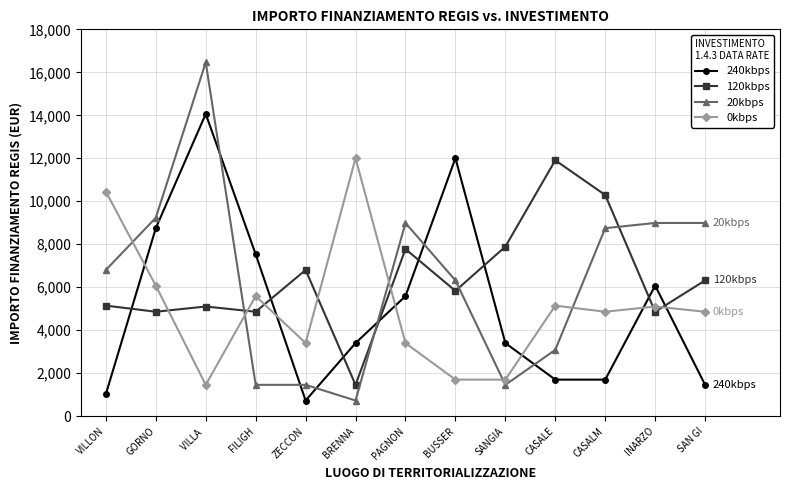

What is the difference between the second highest and minimum values in the 20kbps series?

8505